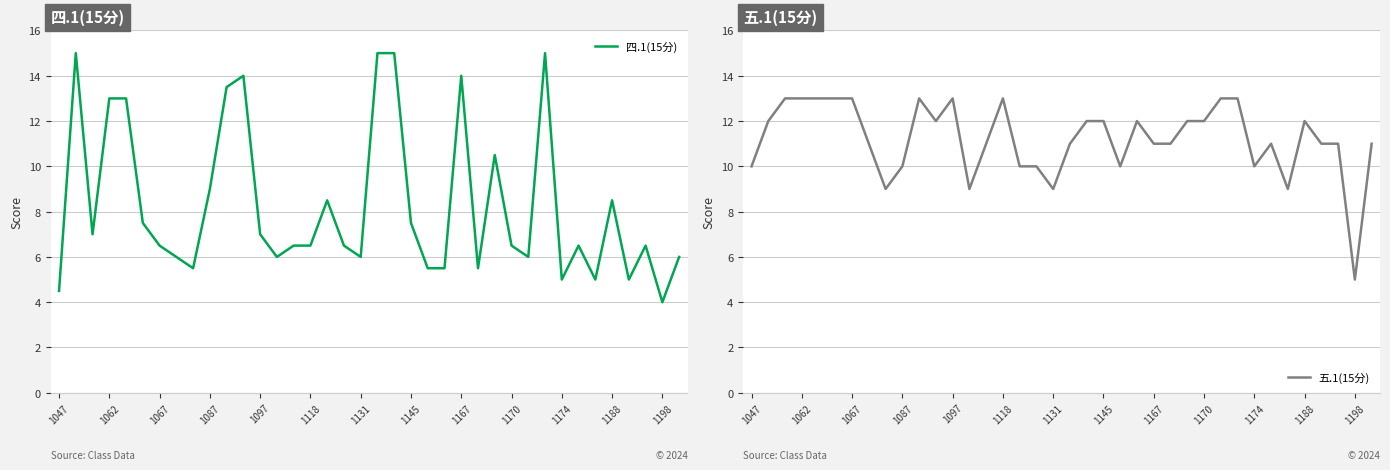

What is the value of the 四.1(15分) point at the 35th from the left?

5.0